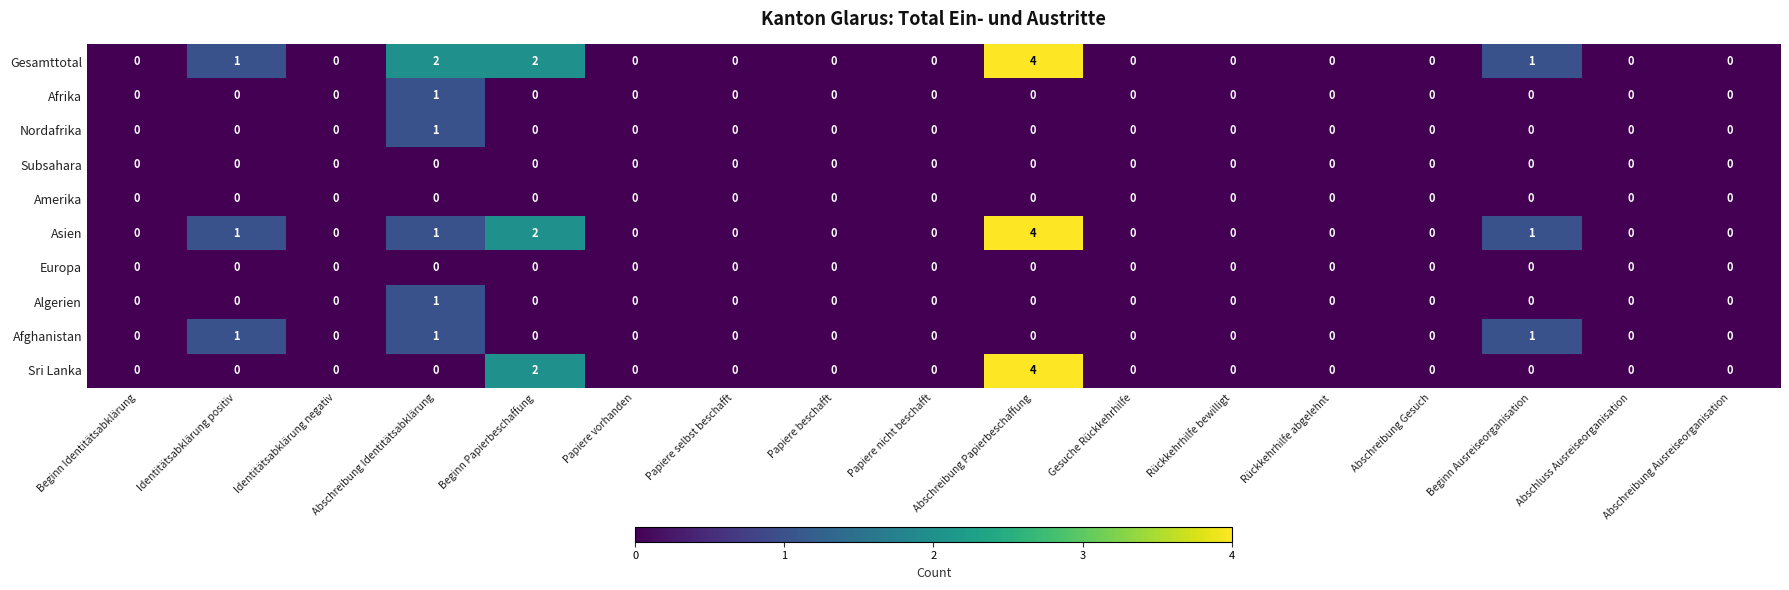

The Europa series shows 0 at Rückkehrhilfe bewilligt. True or false?

True